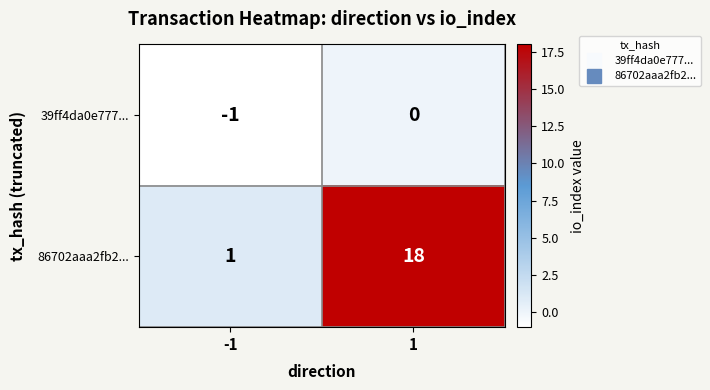

What is the spread (max minus min) of values at -1?

2